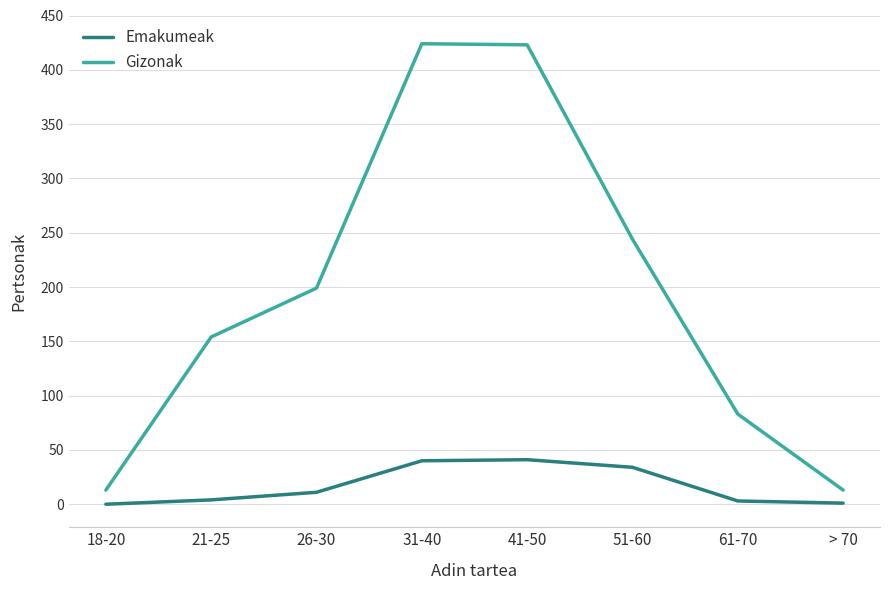

List the series in order of their peak value, highest first.

Gizonak, Emakumeak